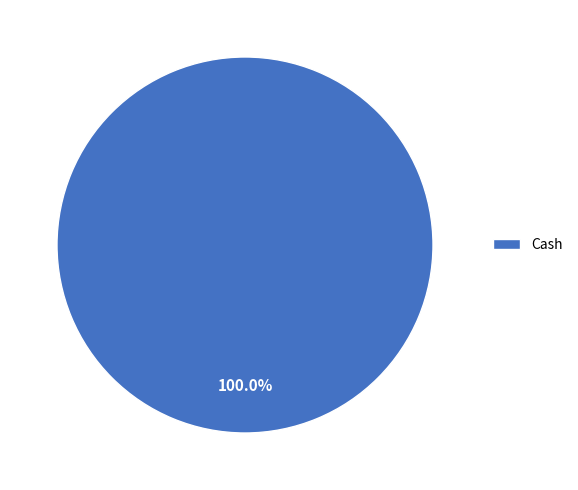

Rank the categories by value from lowest to highest.

Cash